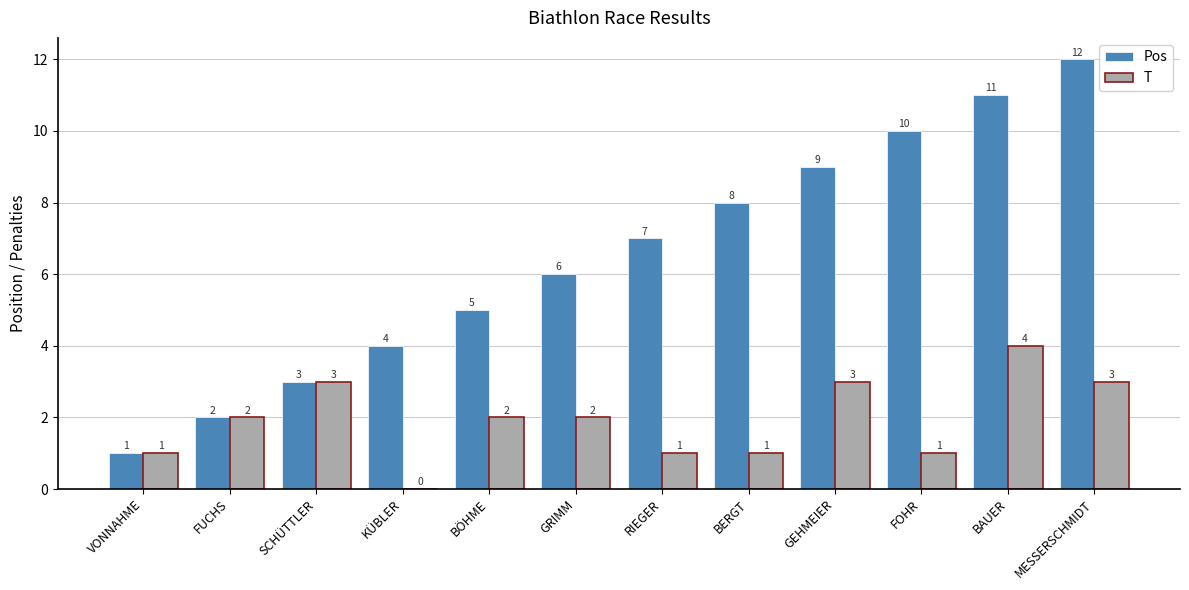

How many groups of bars are there?

12